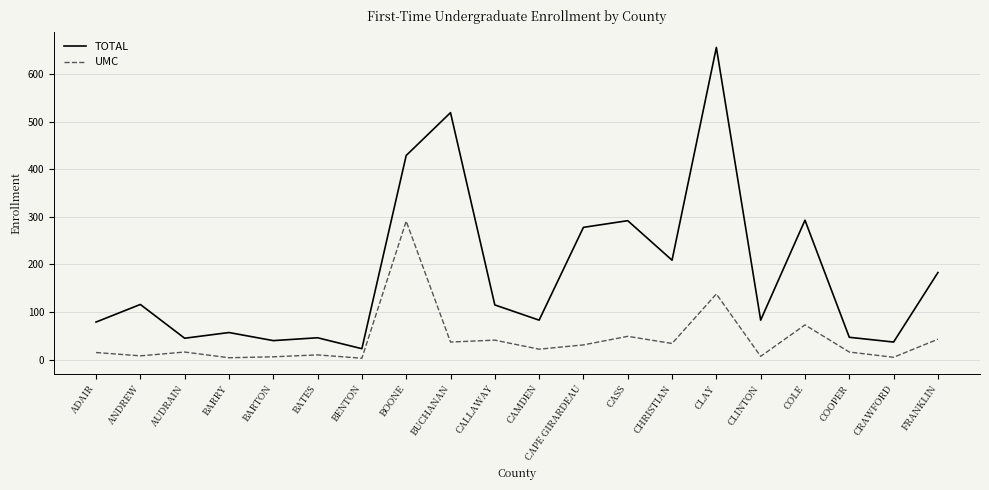

At which category does UMC reach its first local valley?

ANDREW